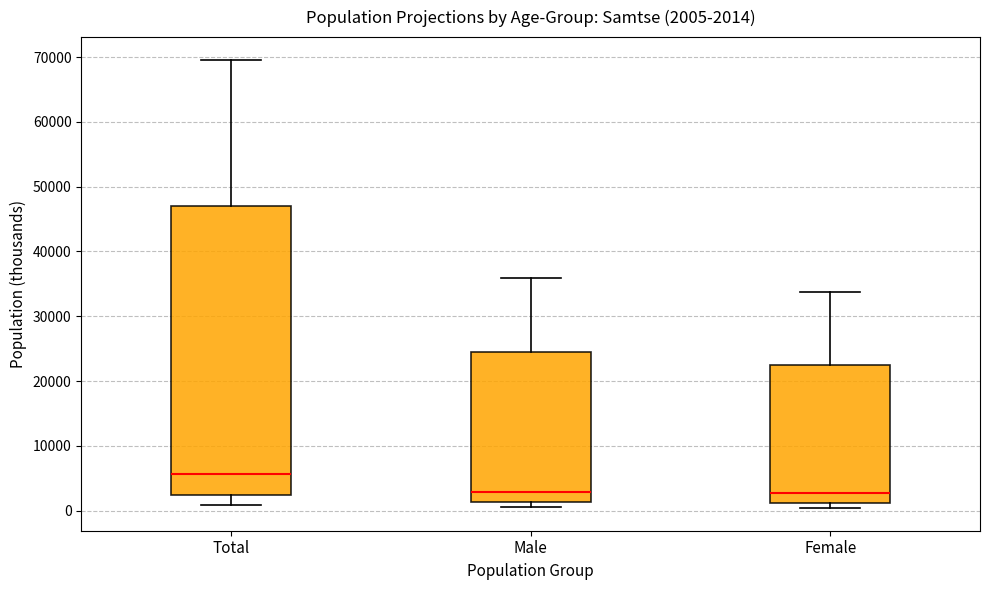

Comparing the boxes themselves (not the whiskers), which one is the tallest?

Total